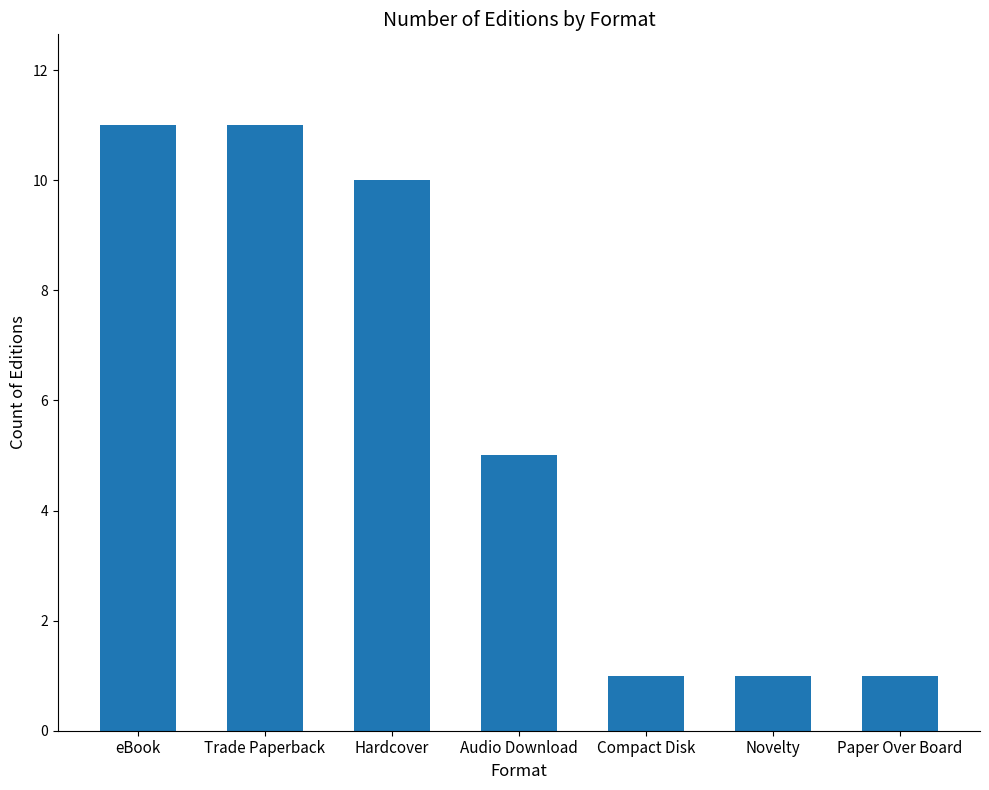

What is the label of the 7th bar from the right?

eBook